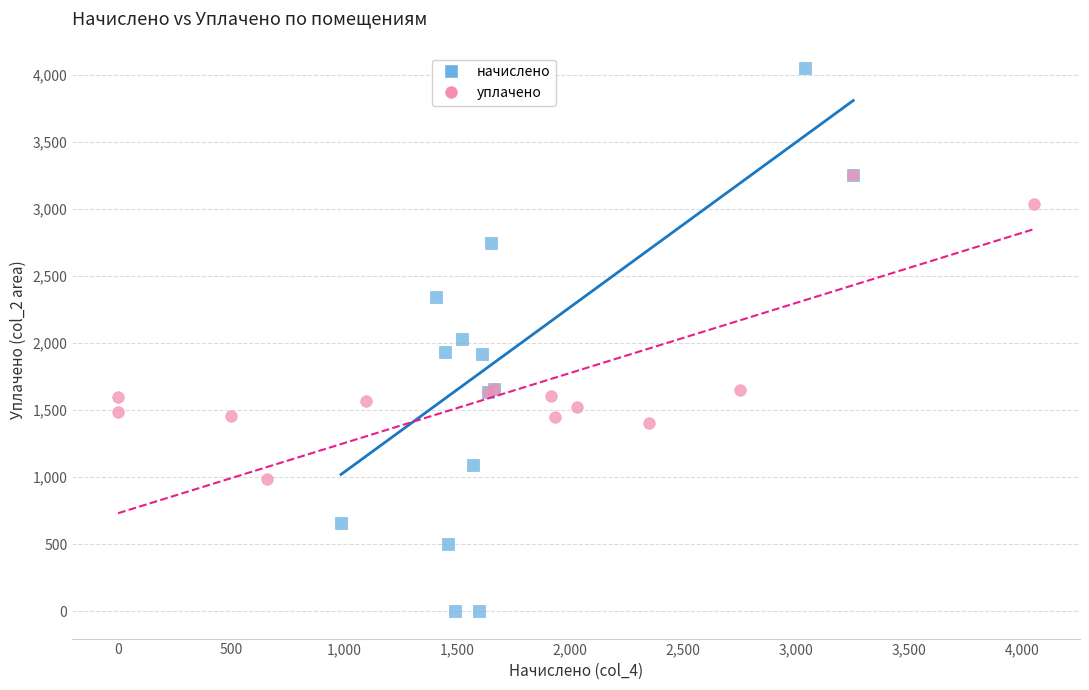

Which series has the widest spread of Y values?

начислено